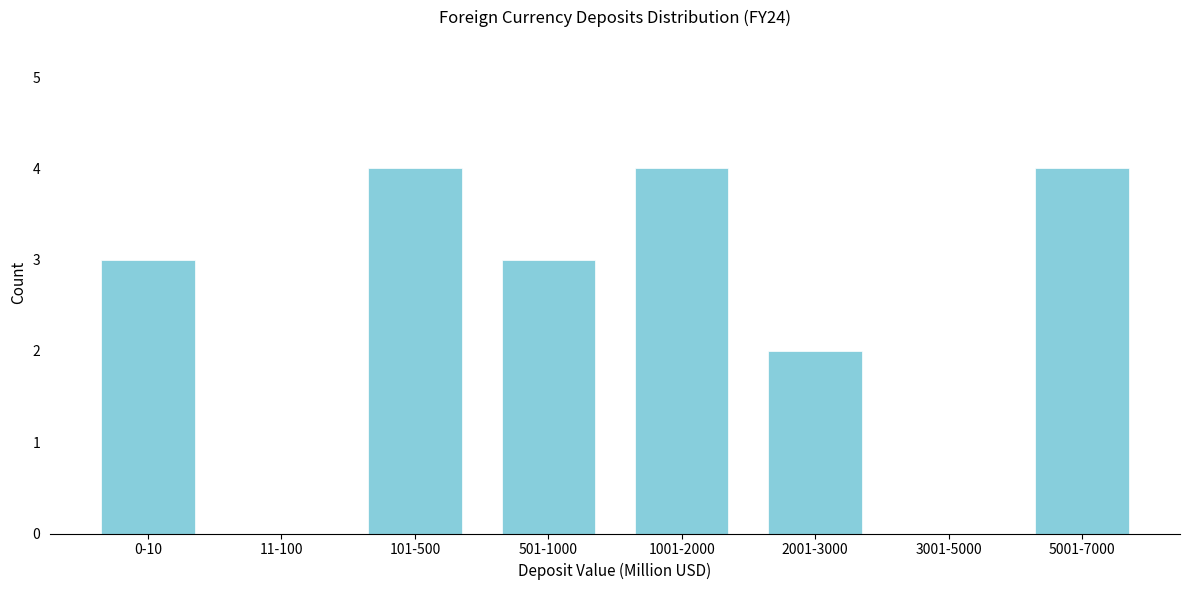

Reading left to right, transcribe all the data shown in this chart.

0-10=3	11-100=0	101-500=4	501-1000=3	1001-2000=4	2001-3000=2	3001-5000=0	5001-7000=4